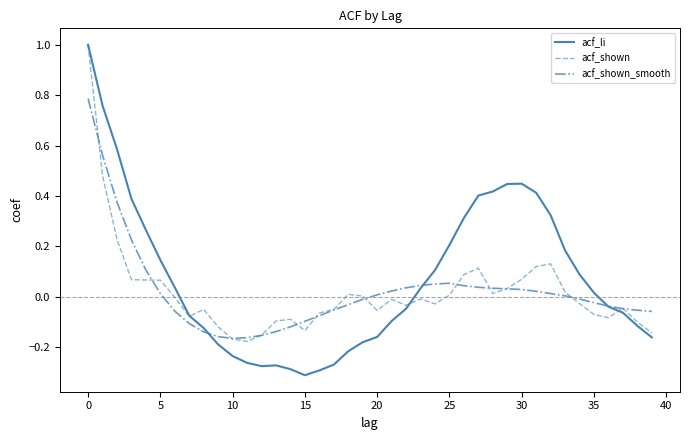

Which series has the widest spread of values?

acf_li